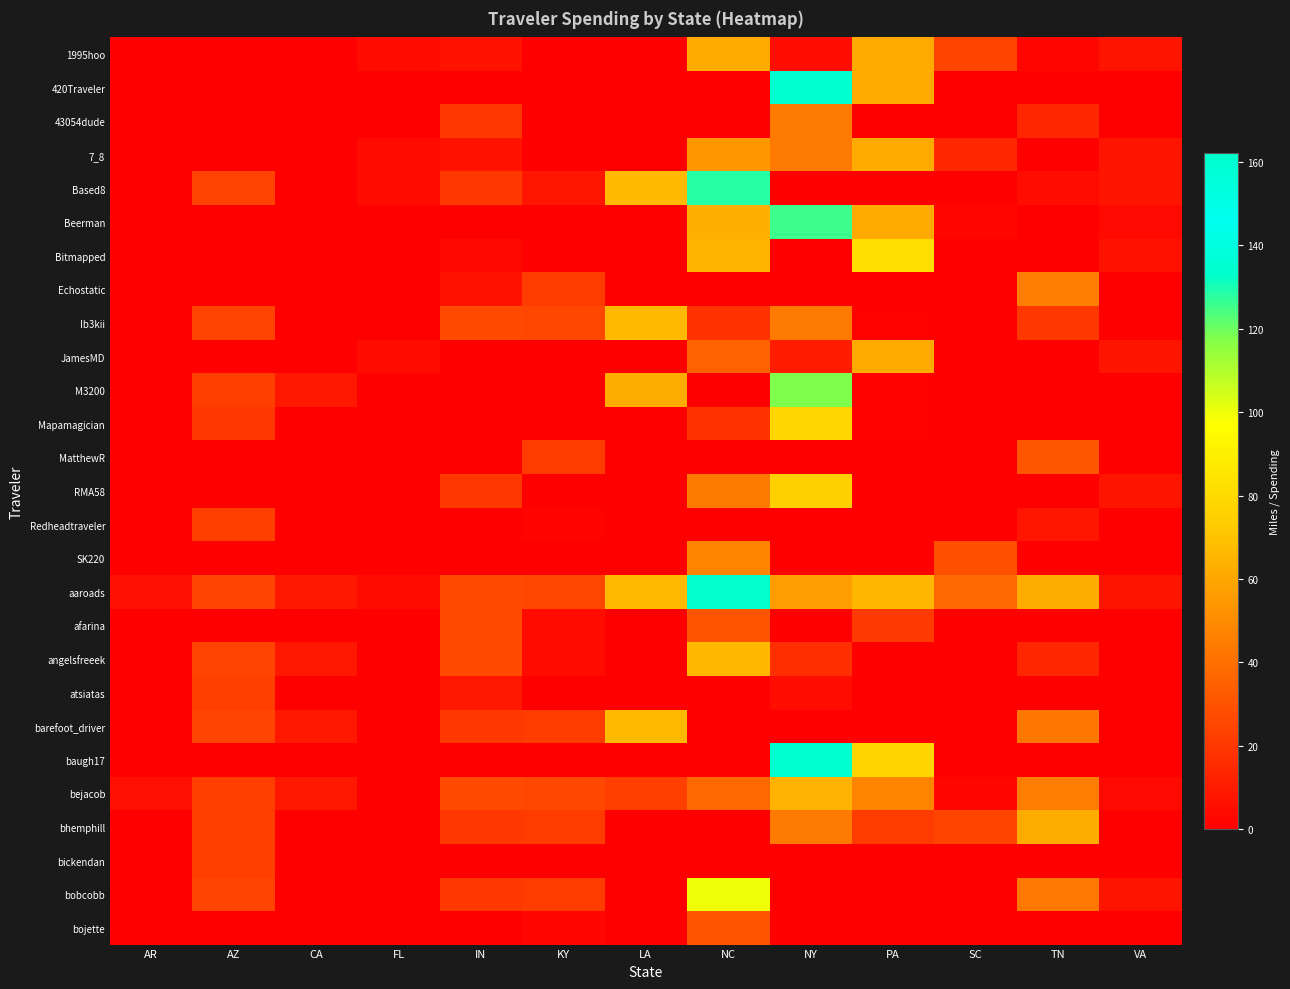

Count the number of data series in this chart.

27